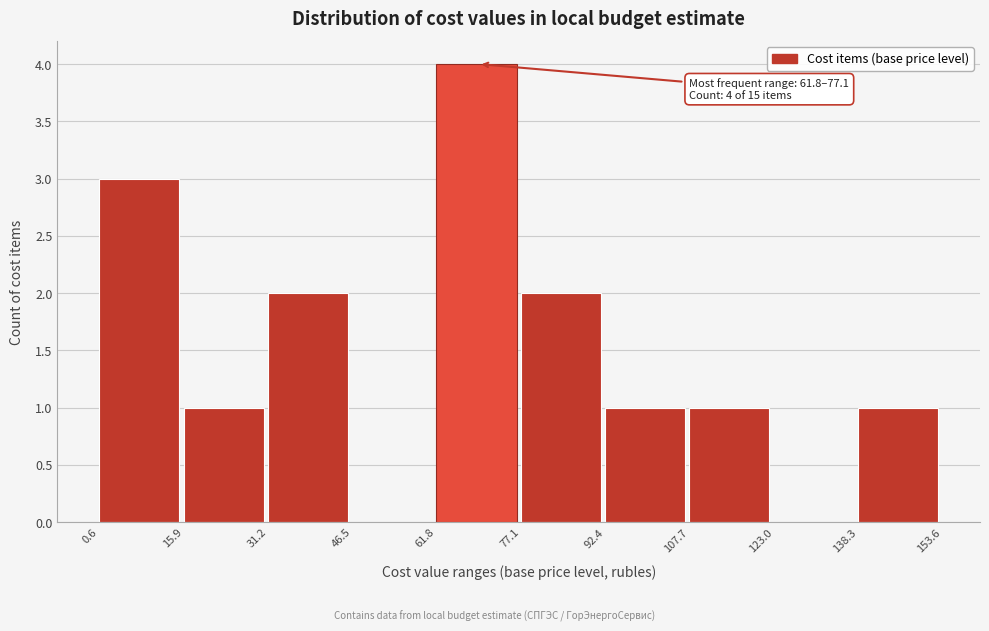

Over which range of the x-axis is the bar tallest?

61.8 to 77.1